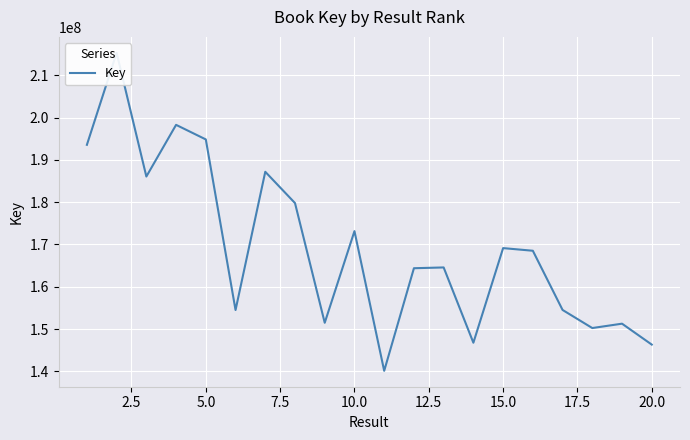

What is the value of the 16th point from the left?

168520579